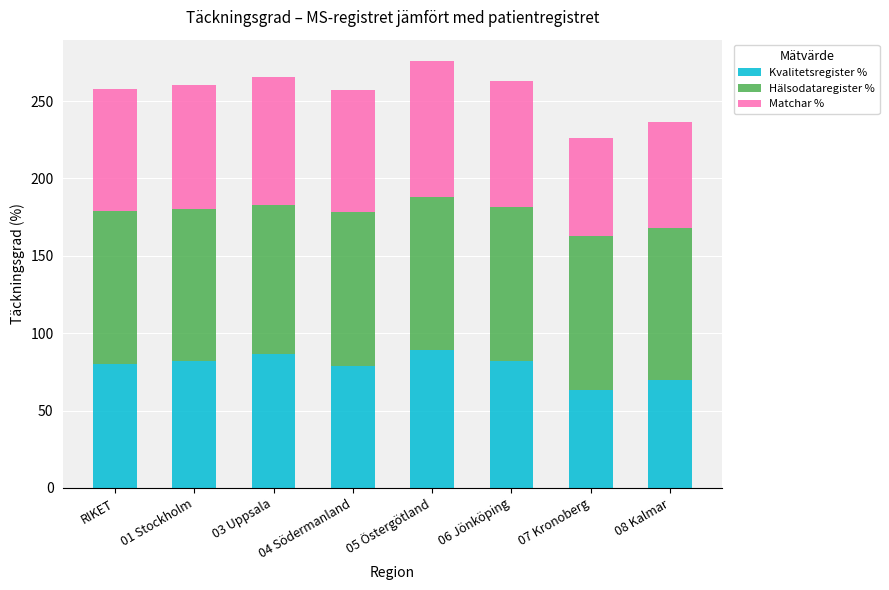

What is the total value across all series at 04 Södermanland?

257.1